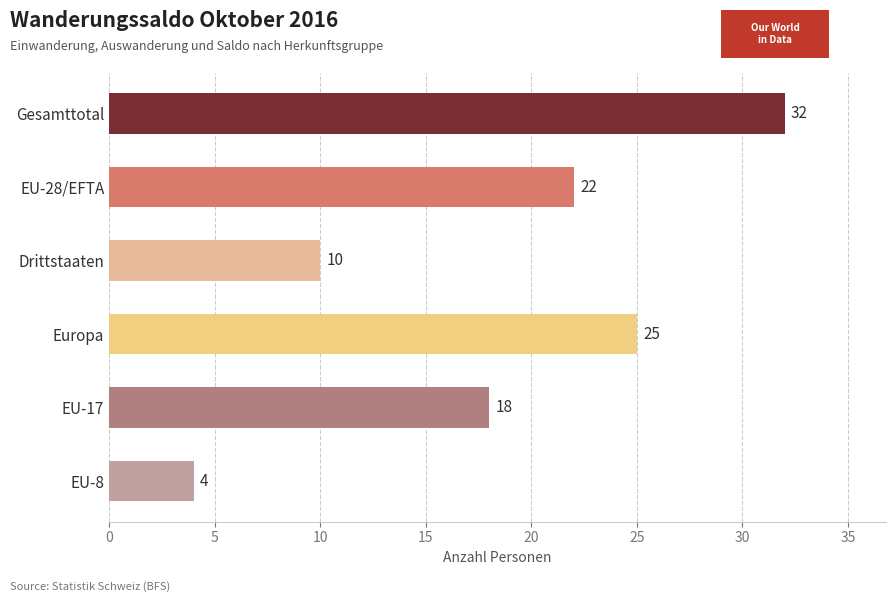

True or false: the data shows 25 at Europa.

True